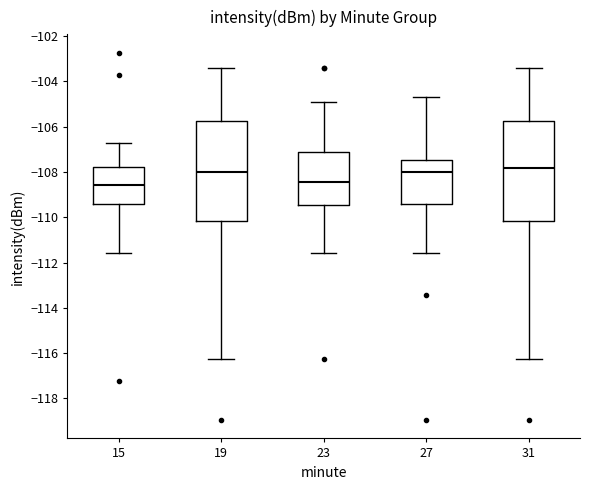

Reading left to right, read every box against the y-axis: the position of its median line, the range the box covers, and the ends of its whiskers. The values are not printed on the chart, so give them approximately, as read against the axis.

15: median -108.6, box -109.4 to -107.8, whiskers -111.6 to -106.8
19: median -108.0, box -110.2 to -105.8, whiskers -116.2 to -103.4
23: median -108.4, box -109.4 to -107.2, whiskers -111.6 to -105.0
27: median -108.0, box -109.4 to -107.4, whiskers -111.6 to -104.8
31: median -107.8, box -110.2 to -105.8, whiskers -116.2 to -103.4